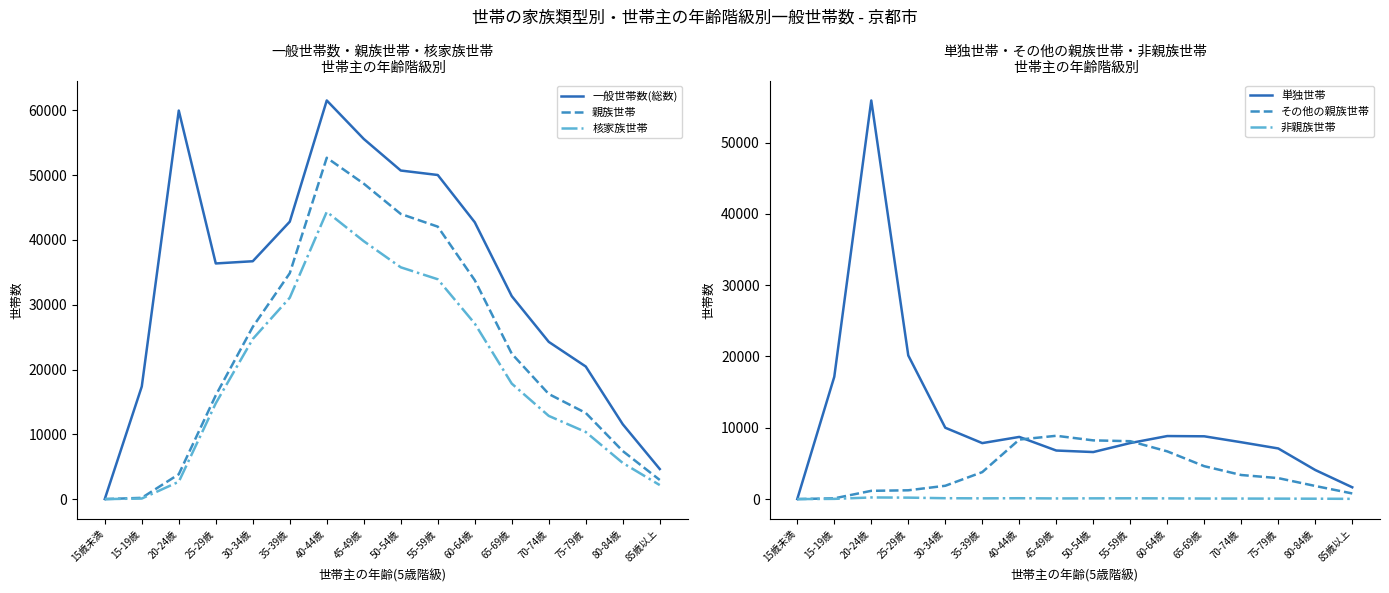

What is the greatest value displayed?

61532